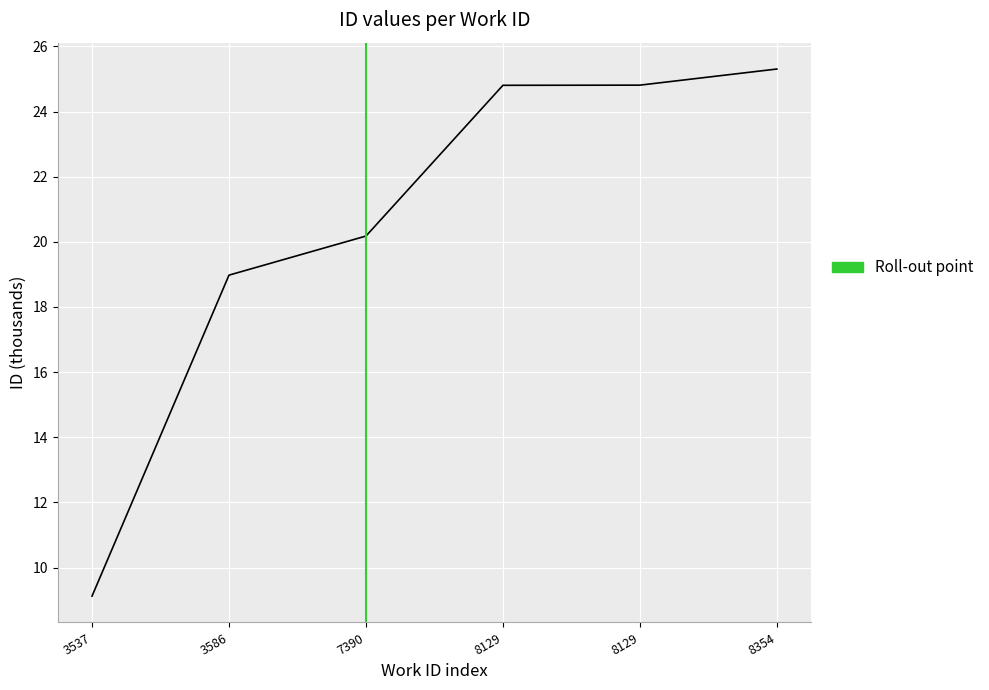

Reading left to right, transcribe all the data shown in this chart.

9.1	19.0	20.2	24.8	24.8	25.3